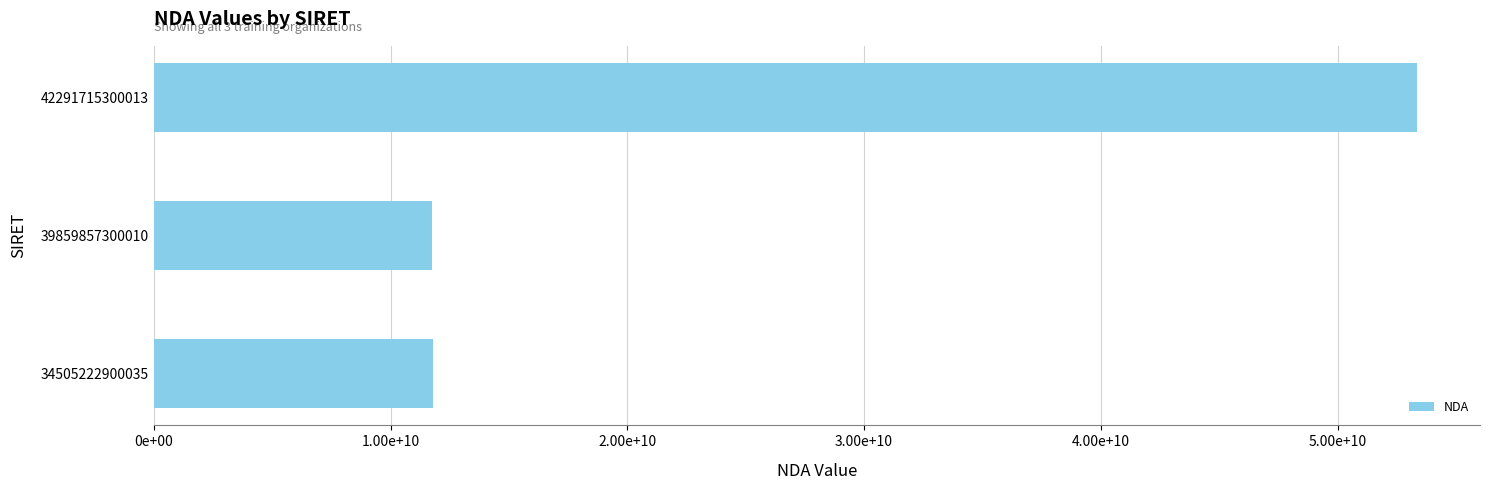

Does the chart contain stacked bars?

No